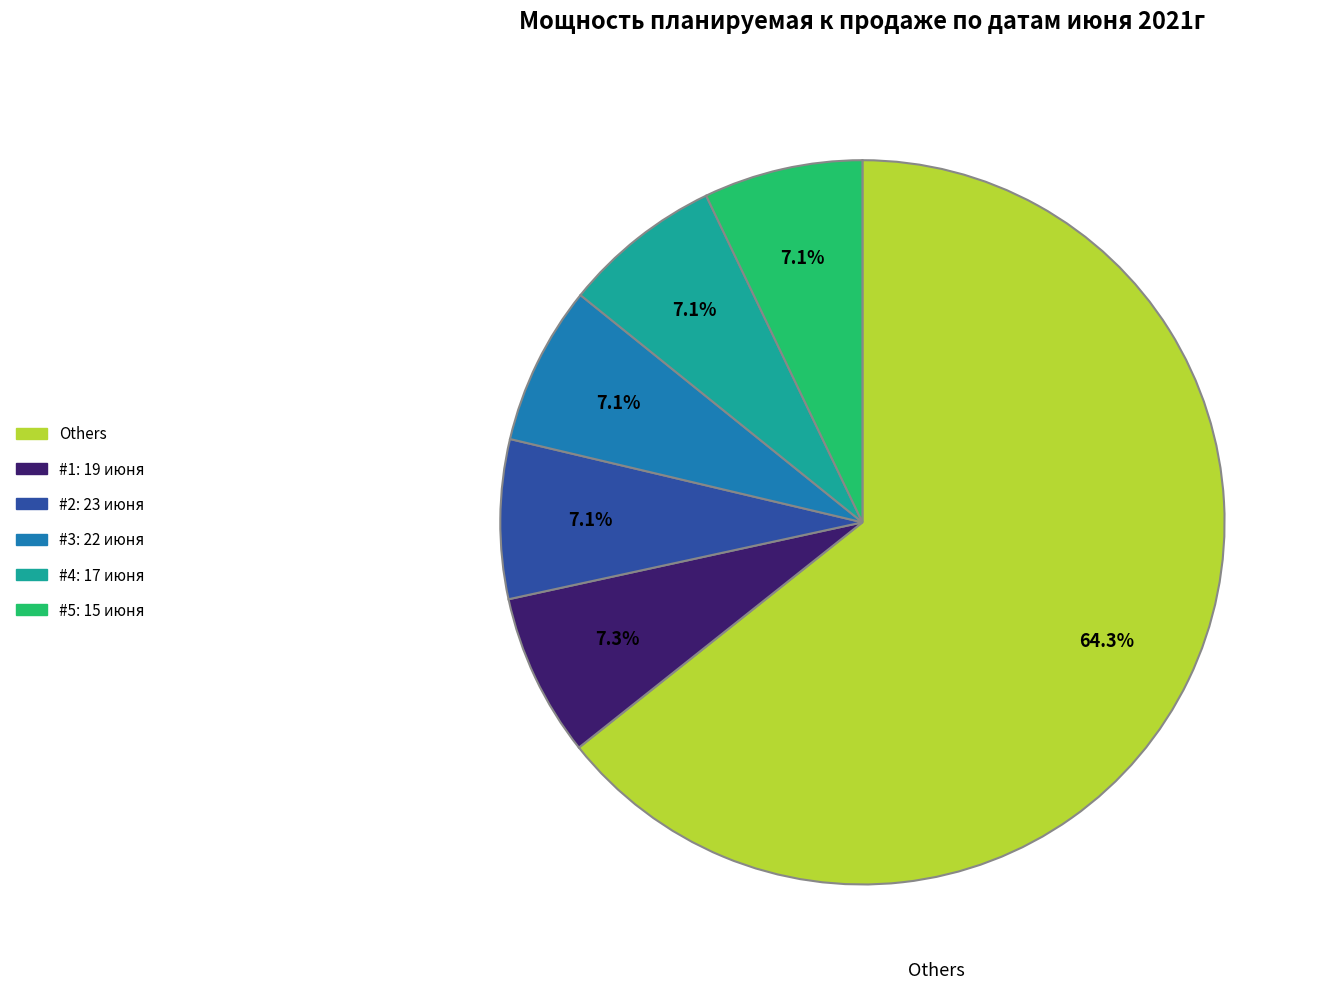

Is #1: 19 июня the majority of the pie?

No